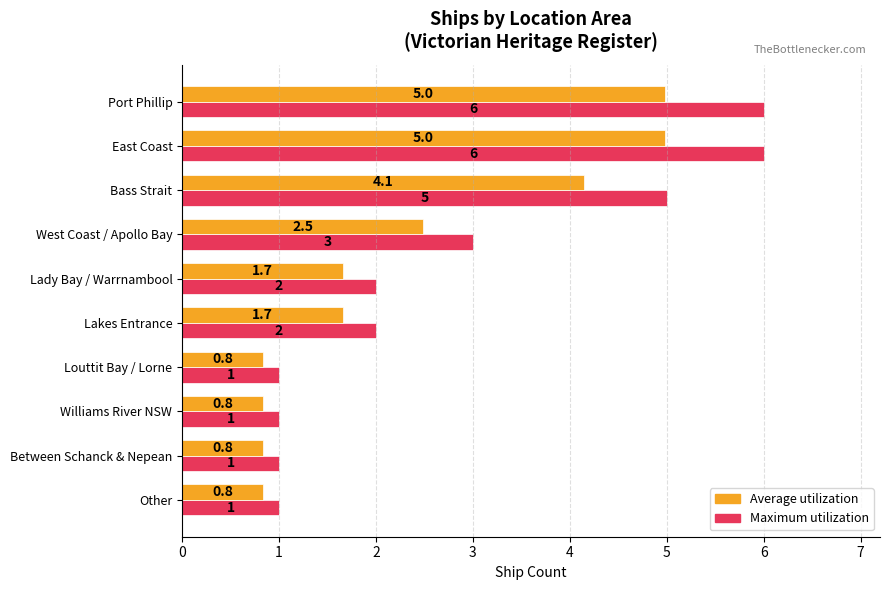

What is the spread (max minus min) of values at East Coast?

1.0